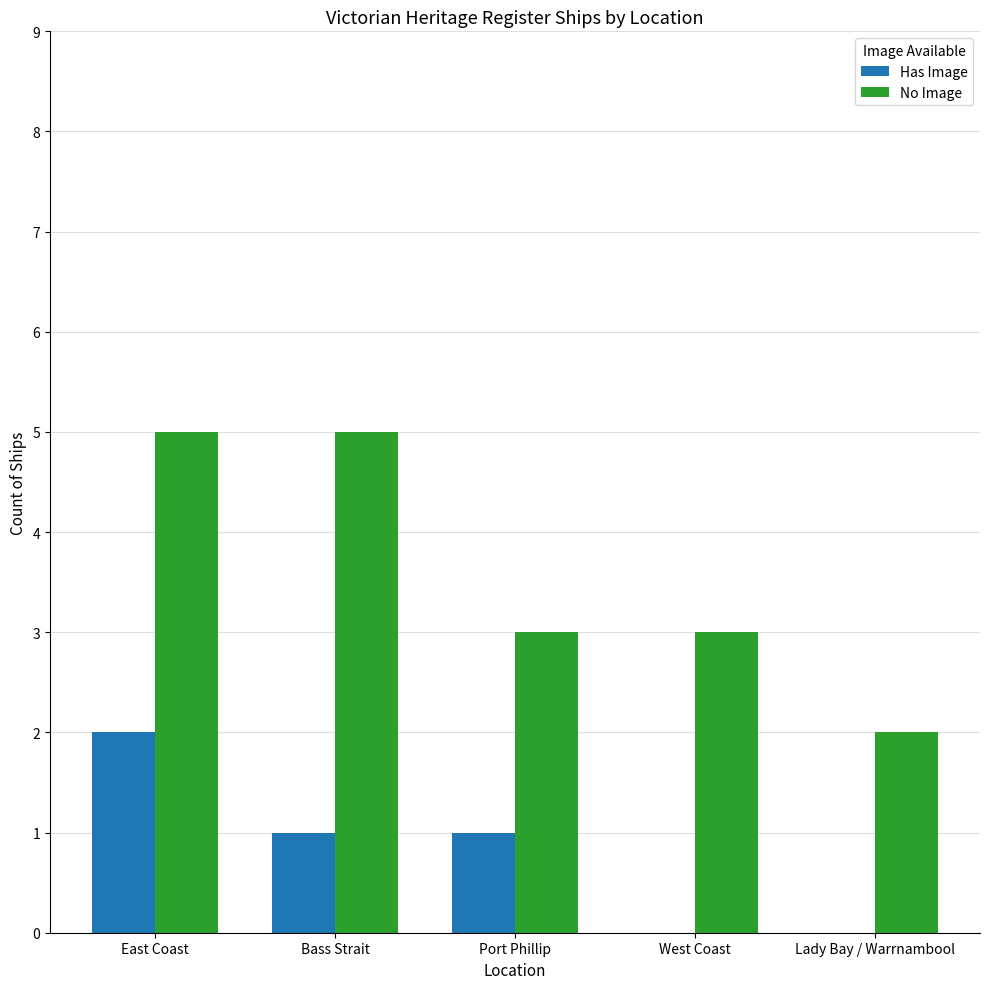

How many categories are shown in the chart?

5